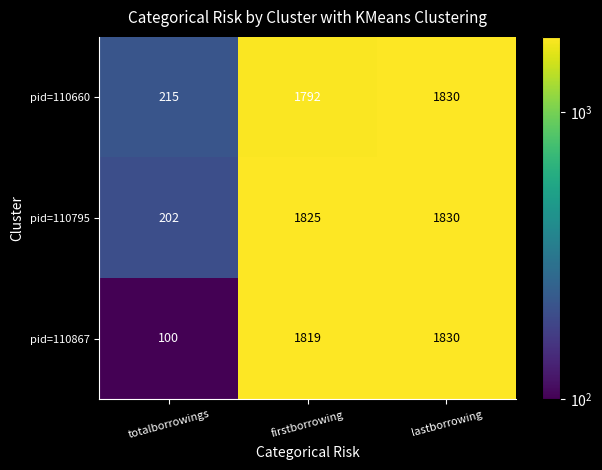

What is the sum of all pid=110660 values?

3837